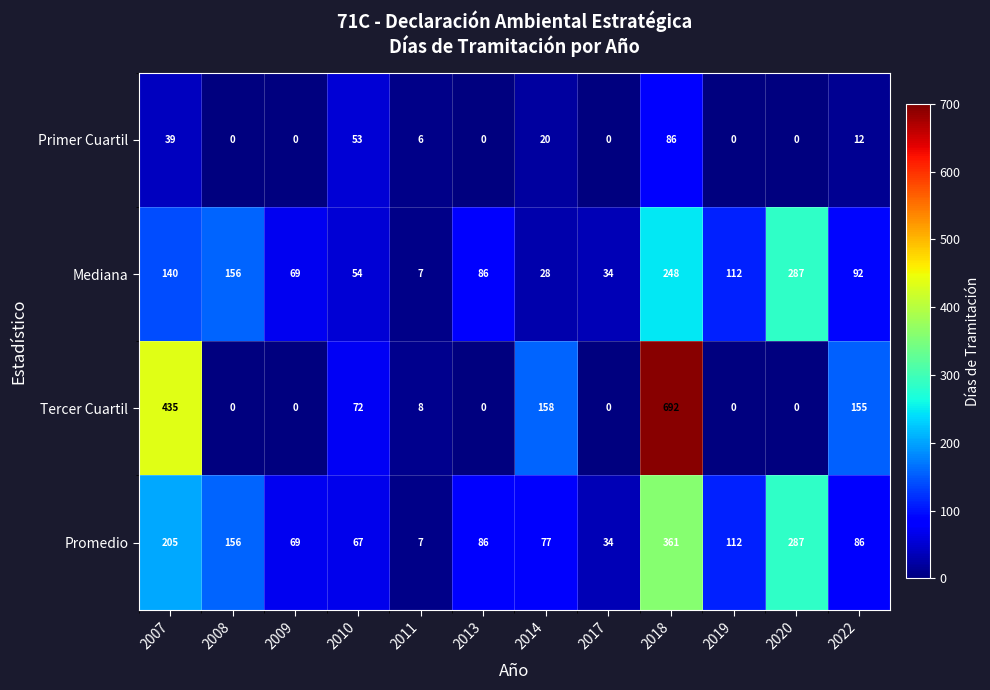

The value of Mediana at 2013 is 22. True or false?

False